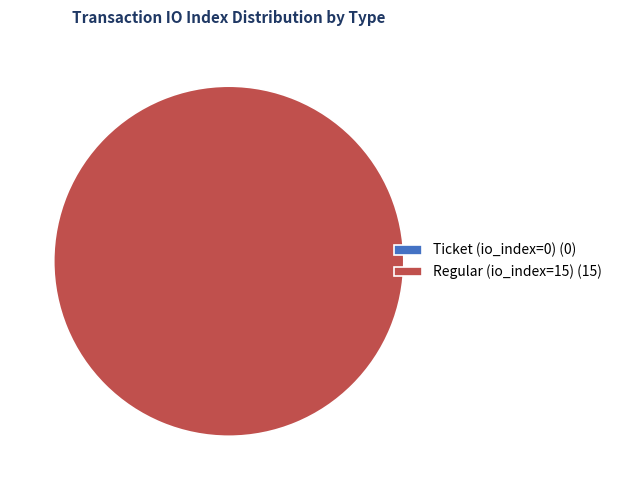

To the nearest percent, what is the combined percentage of Regular (io_index=15) and Ticket (io_index=0)?

100%